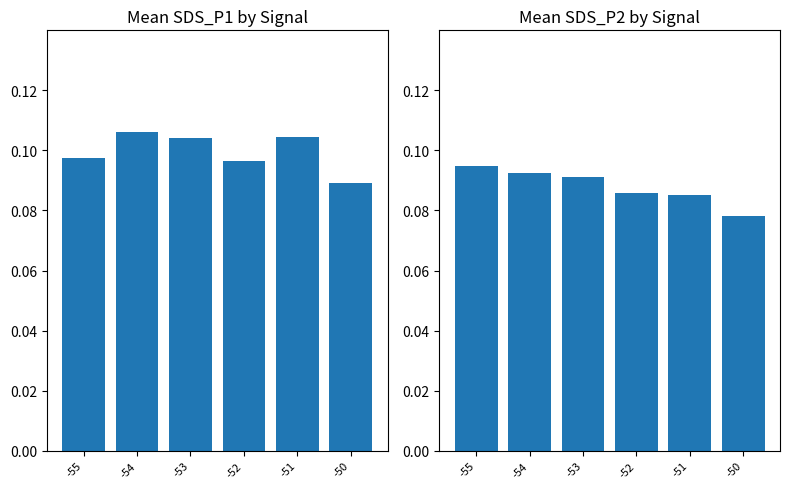

Reading right to left, what are all the values shown in this chart?

Mean SDS_P1: 0.1	0.1	0.1	0.1	0.1	0.1
Mean SDS_P2: 0.1	0.1	0.1	0.1	0.1	0.1